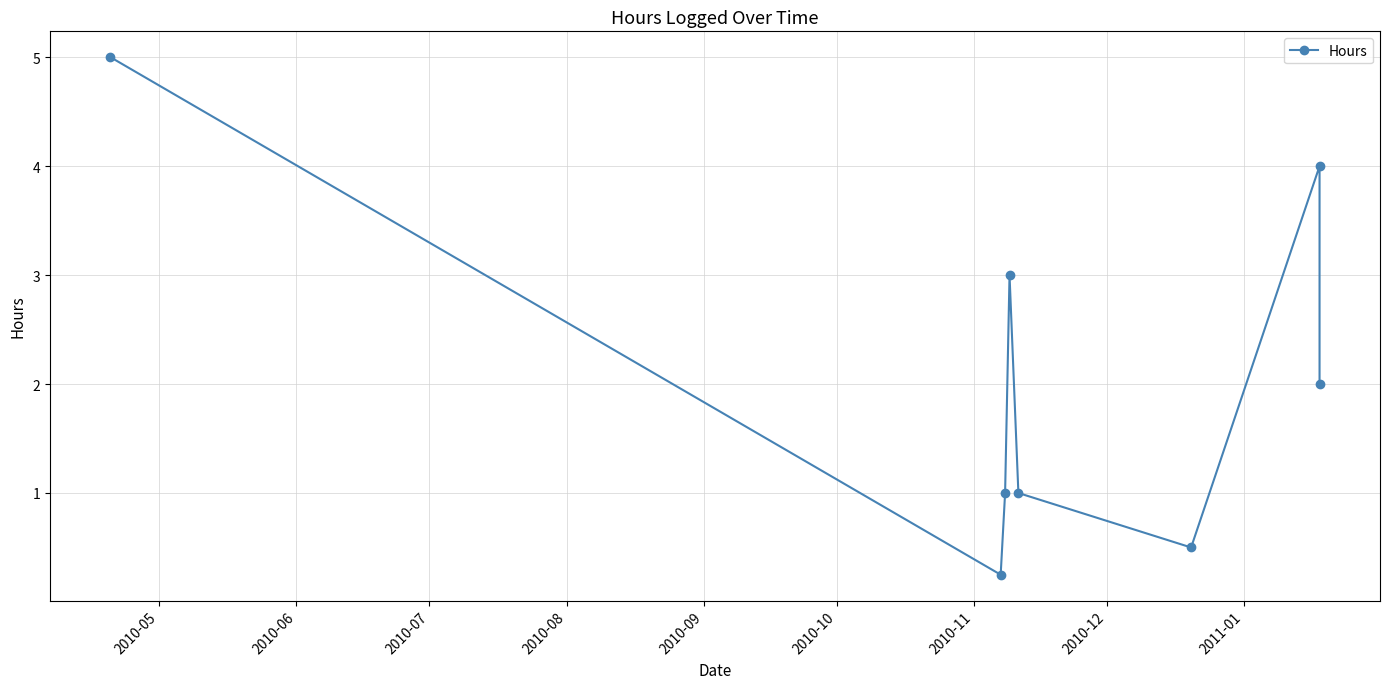

What is the minimum value shown in the chart?

0.2